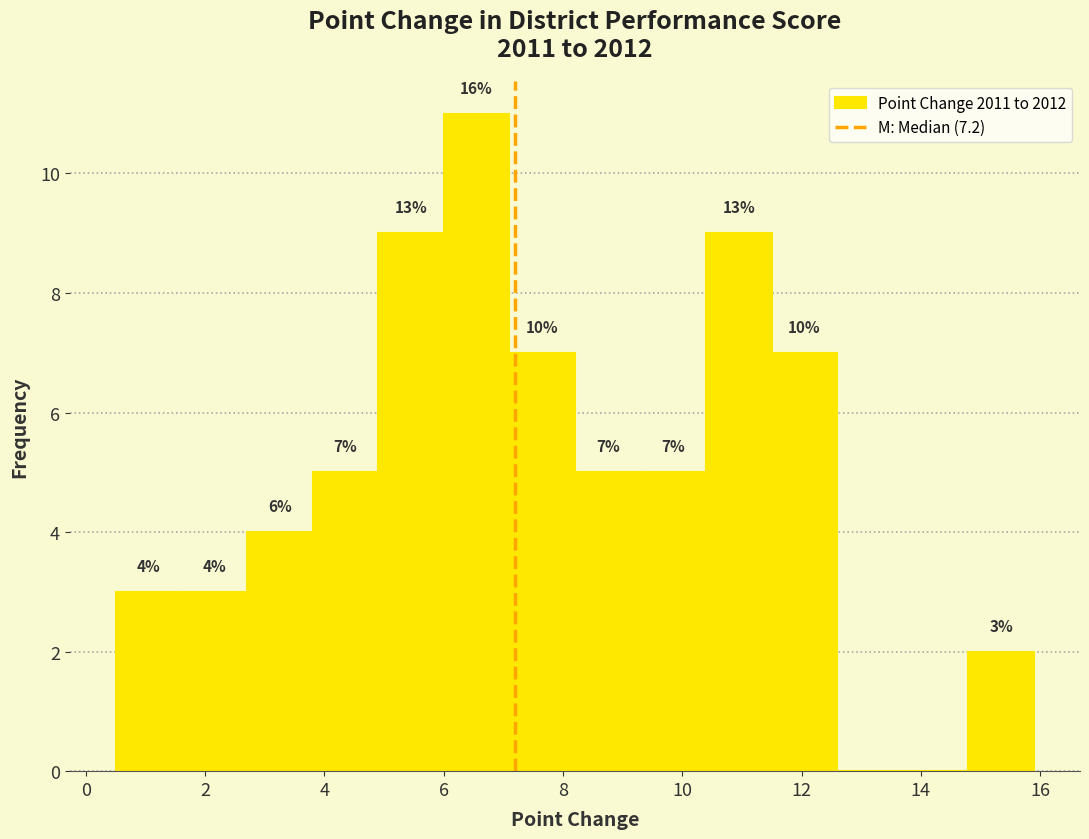

Over which range of the x-axis is the bar tallest?

6.0 to 7.1